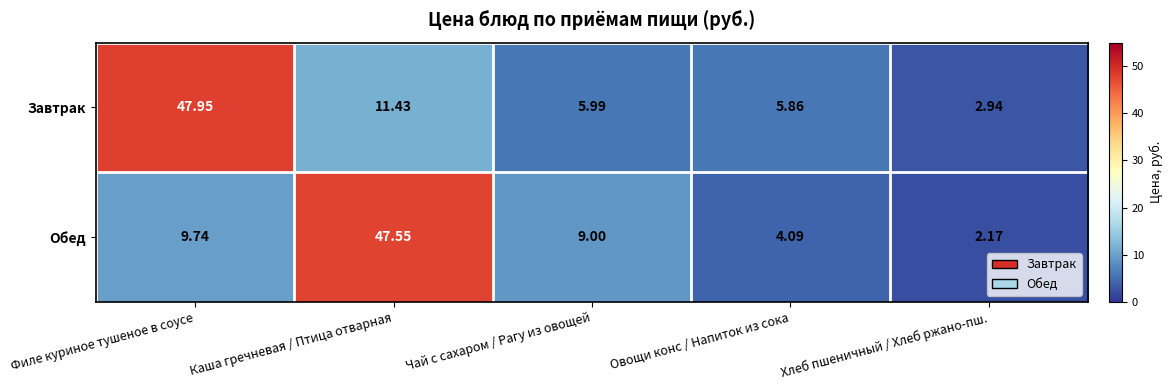

At which category does the chart reach its peak across all series?

Филе куриное тушеное в соусе